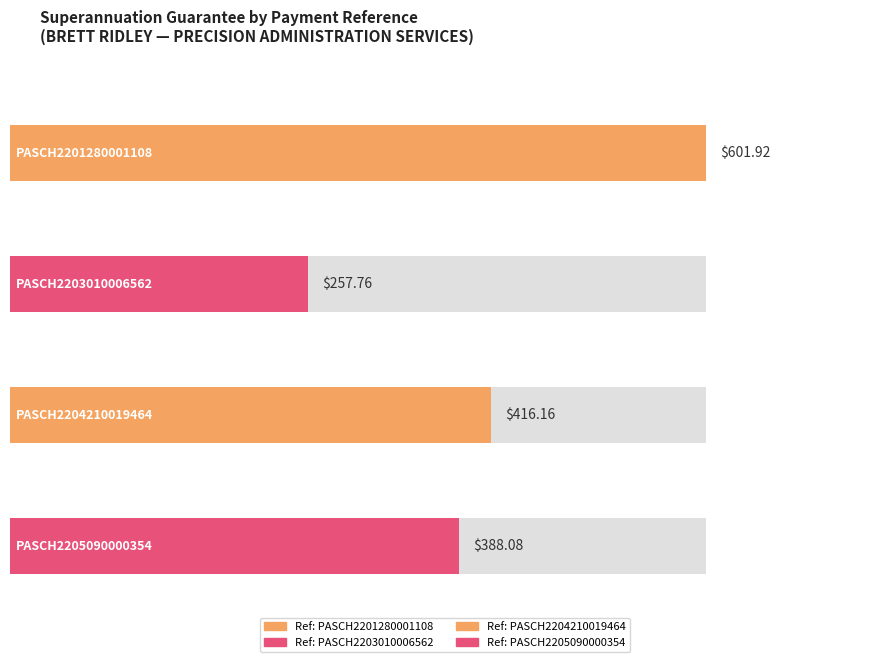

Rank the categories by value from highest to lowest.

PASCH2201280001108, PASCH2204210019464, PASCH2205090000354, PASCH2203010006562